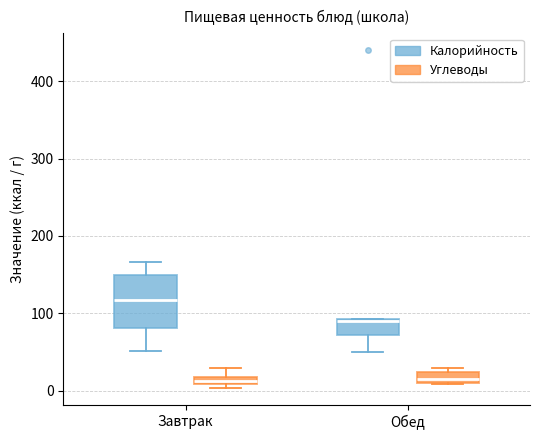

Where is the upper edge of the box for Обед (Углеводы) on the y-axis? The values are not printed on the chart, so give them approximately, as read against the axis.

20